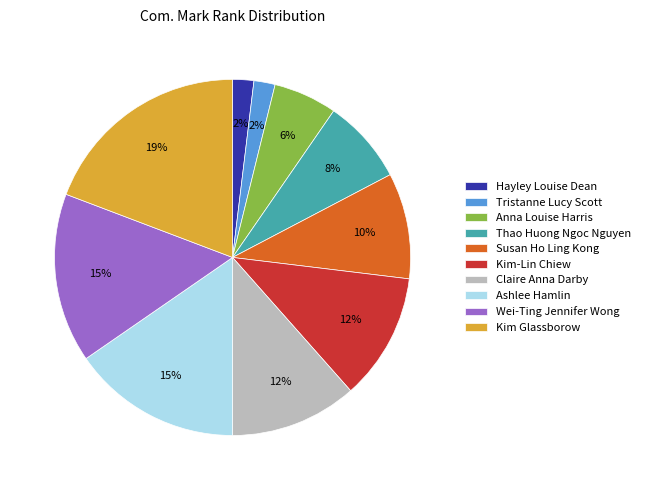

The Hayley Louise Dean slice represents 9% of the pie. True or false?

False